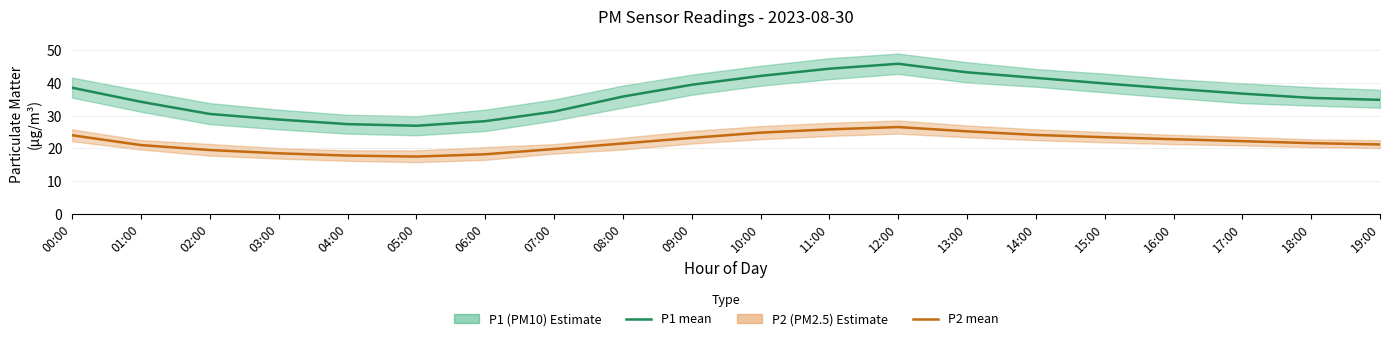

The P1 (PM10) mean series shows 34.8 at 19:00. True or false?

True